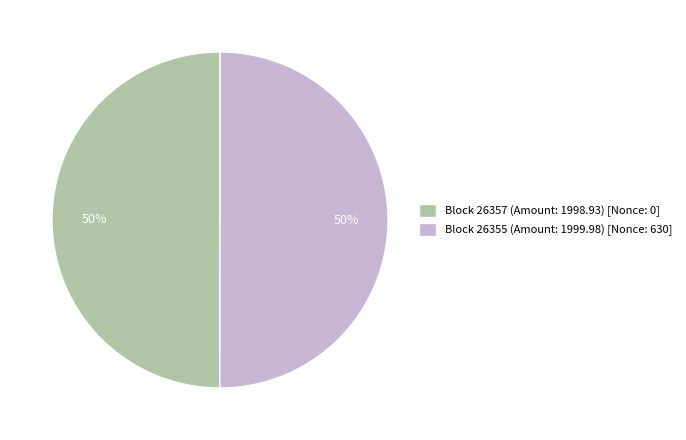

How many segments does this pie chart have?

2